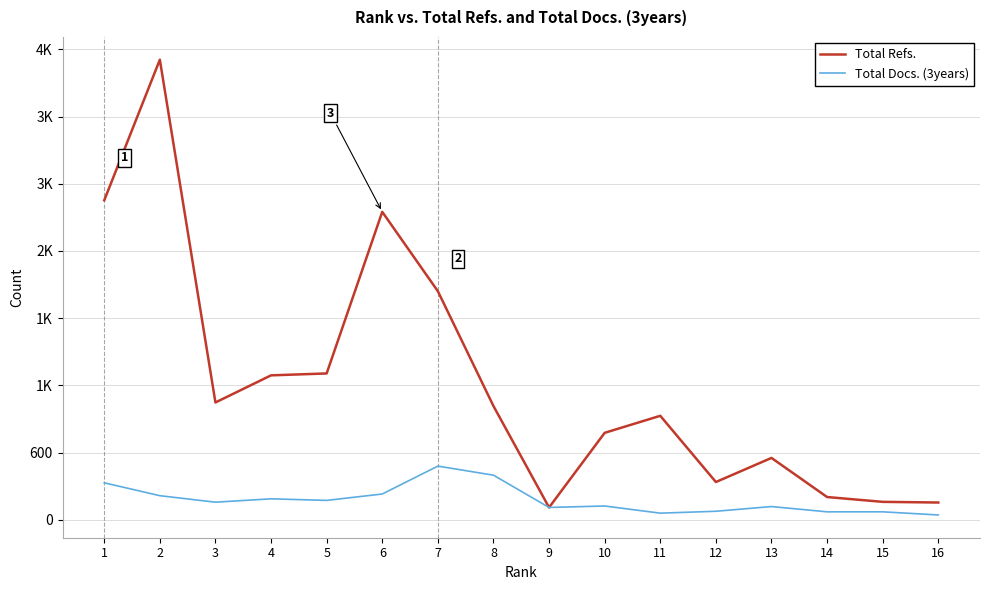

What are all the series names shown in the legend?

Total Refs., Total Docs. (3years)